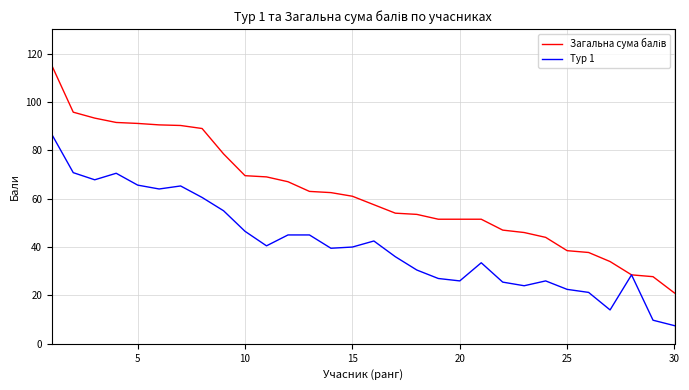

In Тур 1, how many points are higher than both neighbors (excluding endpoints)?

6